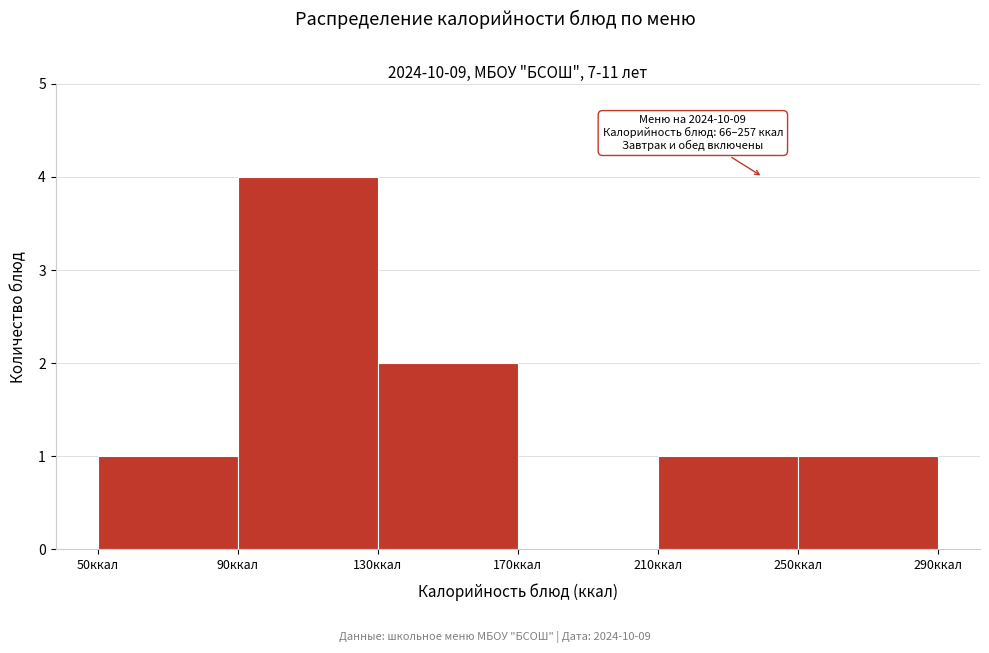

Which range on the x-axis has the tallest bar?

90 to 130